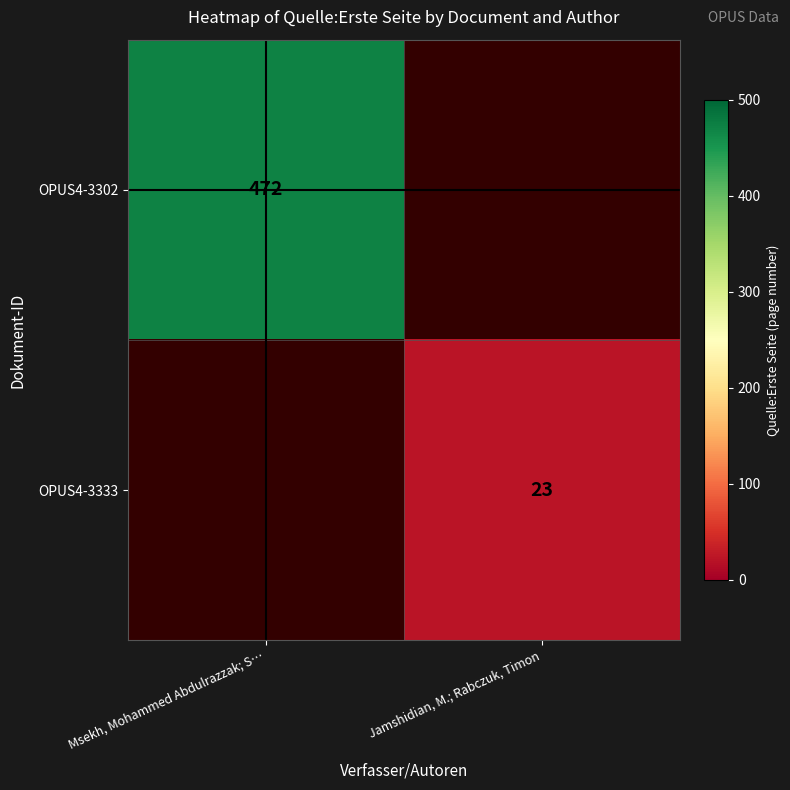

True or false: OPUS4-3333 has a value of 23 at Jamshidian, M.; Rabczuk, Timon.

True